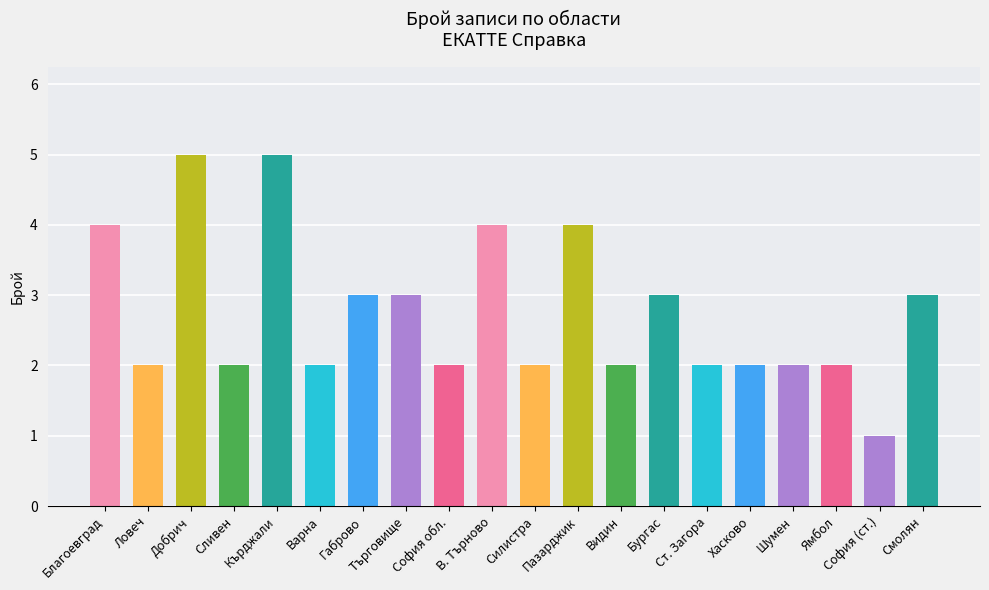

How many values are between 2 and 4?

17